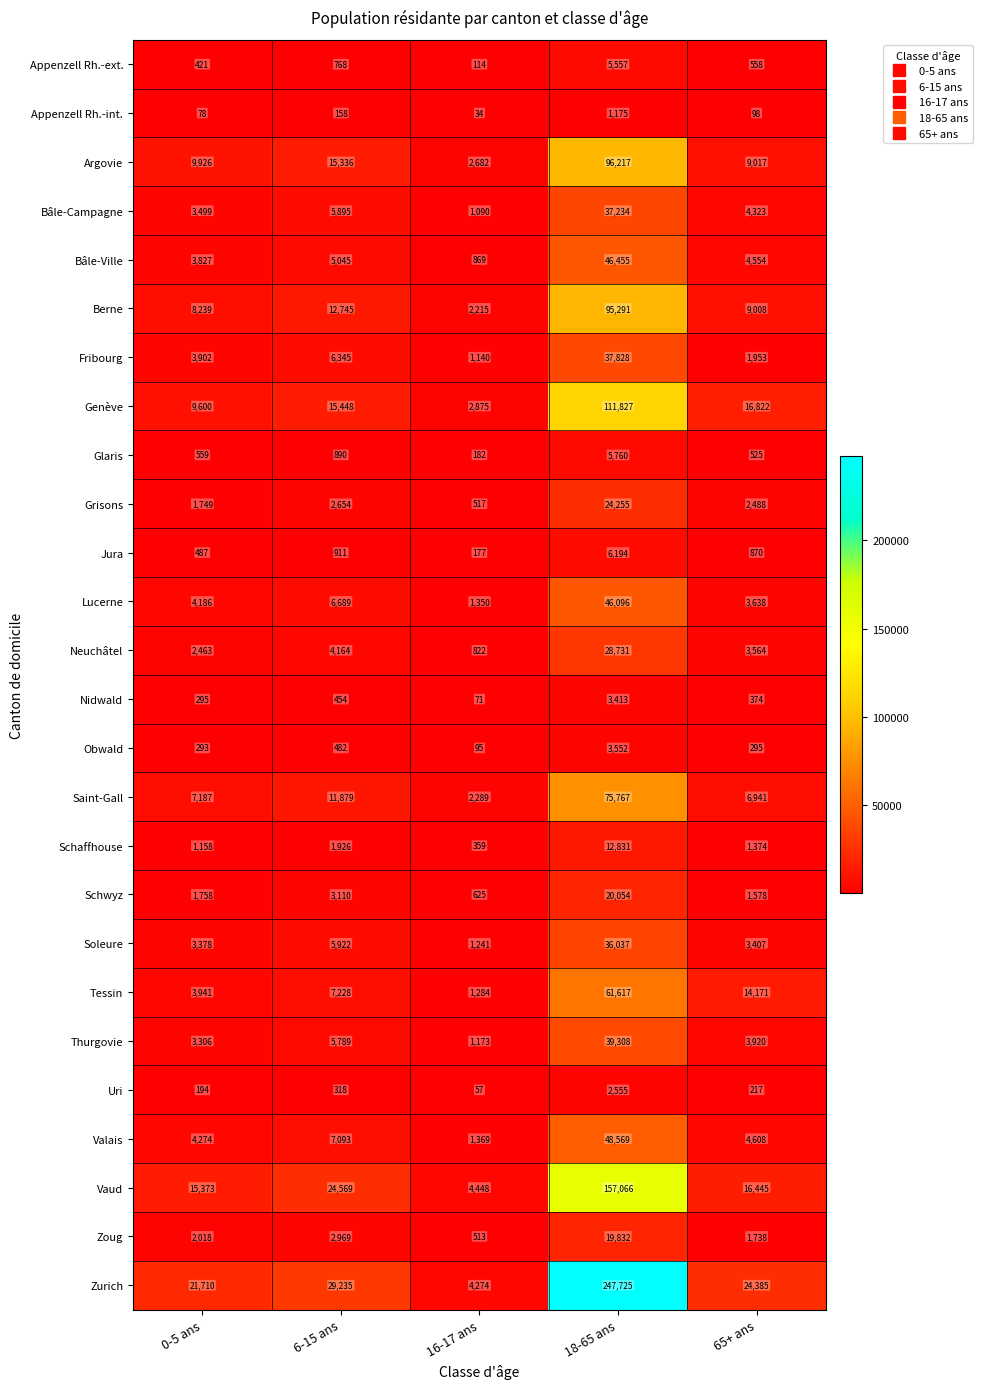

What is the difference between the maximum and second lowest values in the Schaffhouse series?

11673